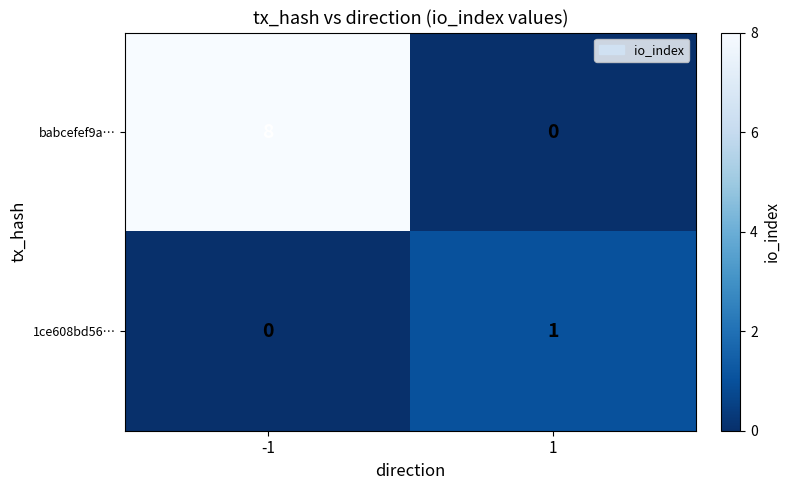

Between -1 and 1, which series saw the biggest shift?

babcefef9a…